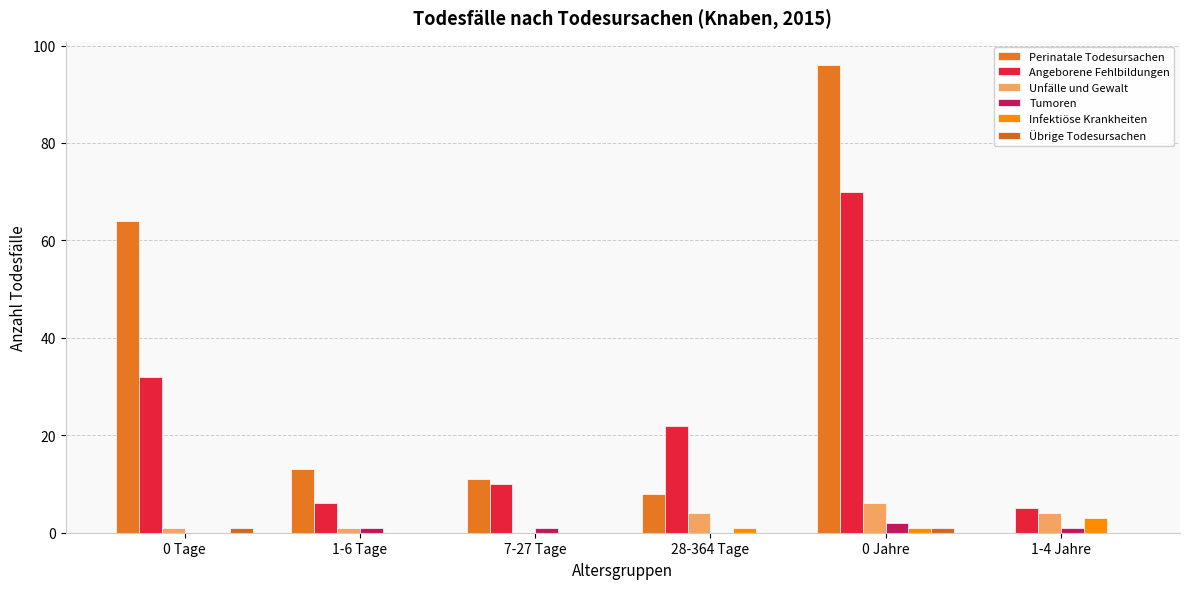

The Unfälle und Gewalt series shows 1 at 1-6 Tage. True or false?

True